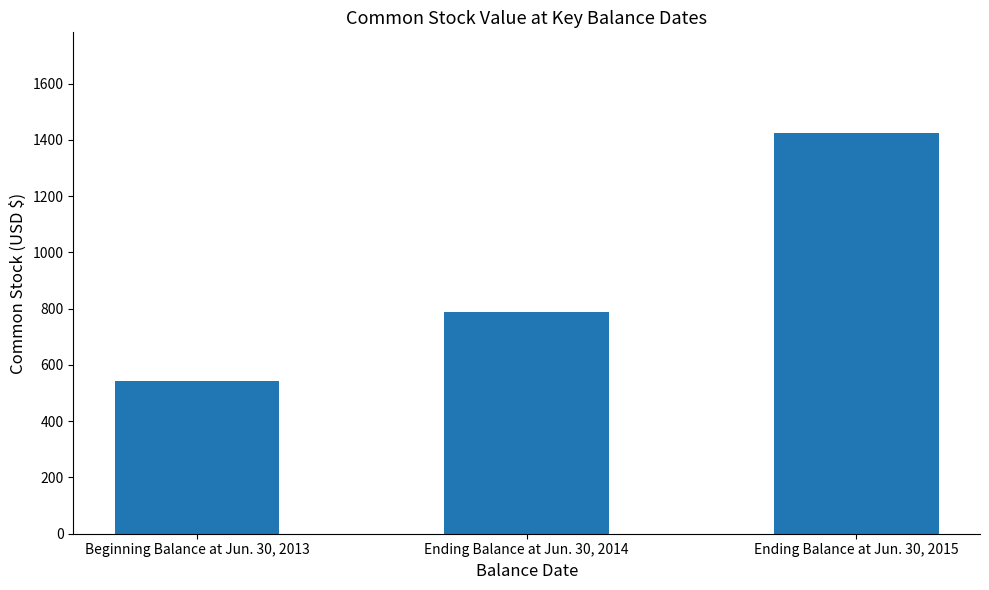

How many data points are less than 790?

1